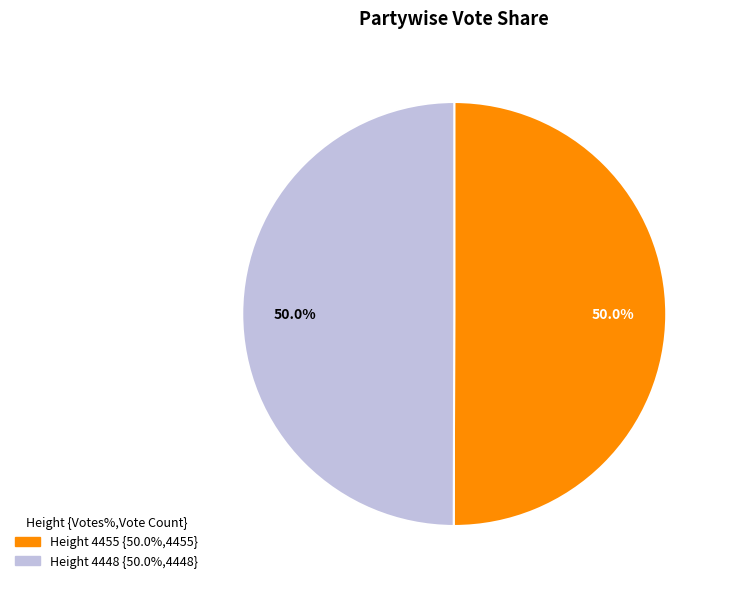

How many slices are in this pie chart?

2